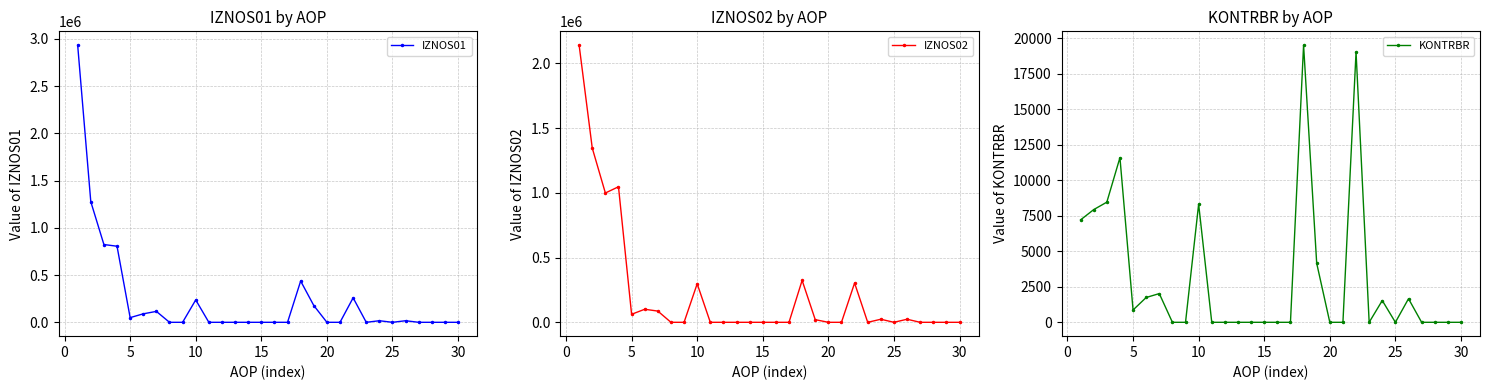

True or false: IZNOS01 has more than 0 interior local peaks.

True